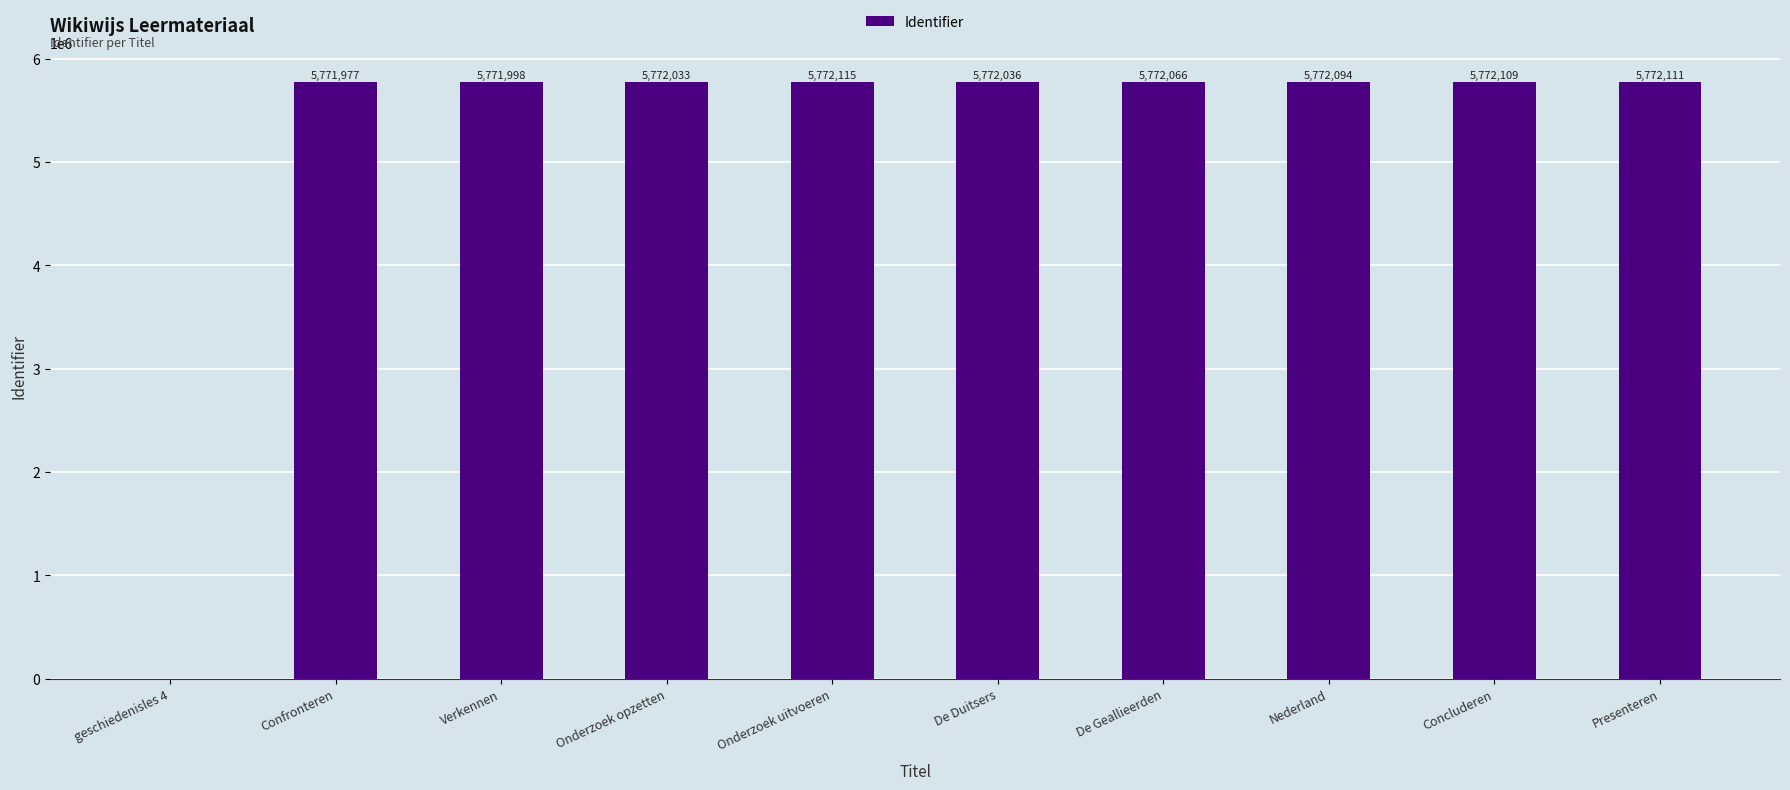

True or false: the data shows 5771998 at Verkennen.

True